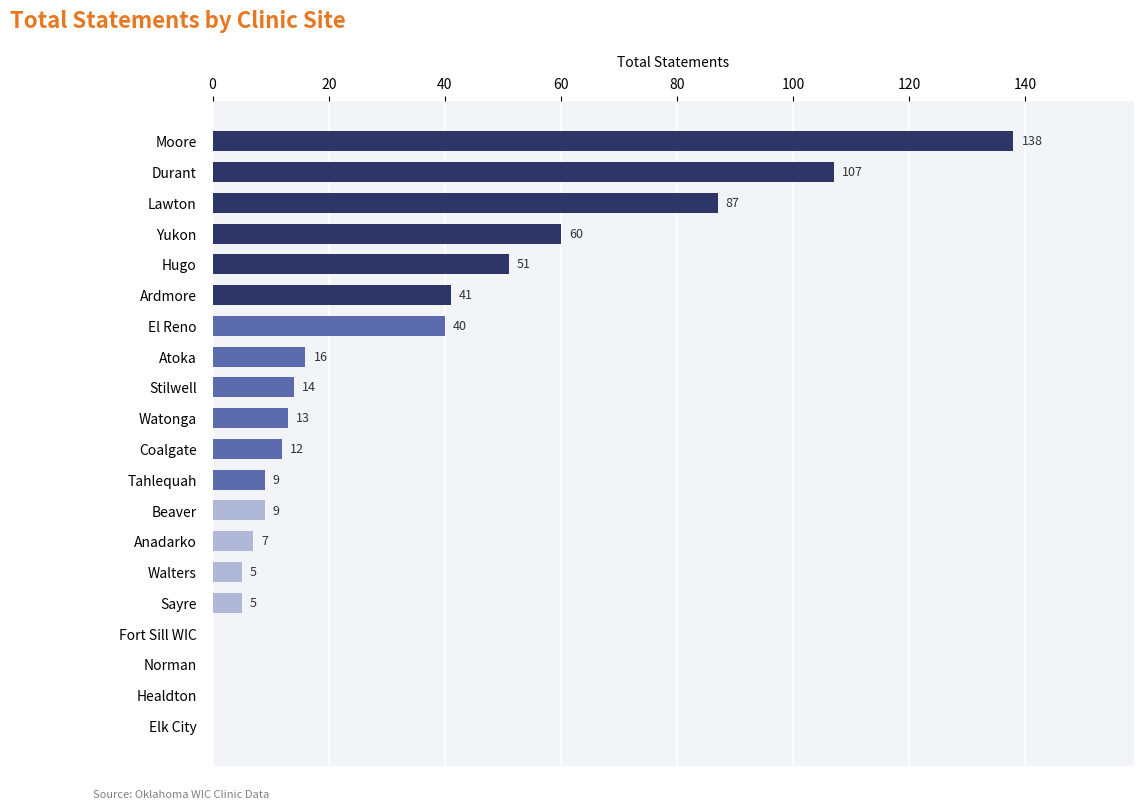

Which has a higher value, Hugo or Lawton?

Lawton